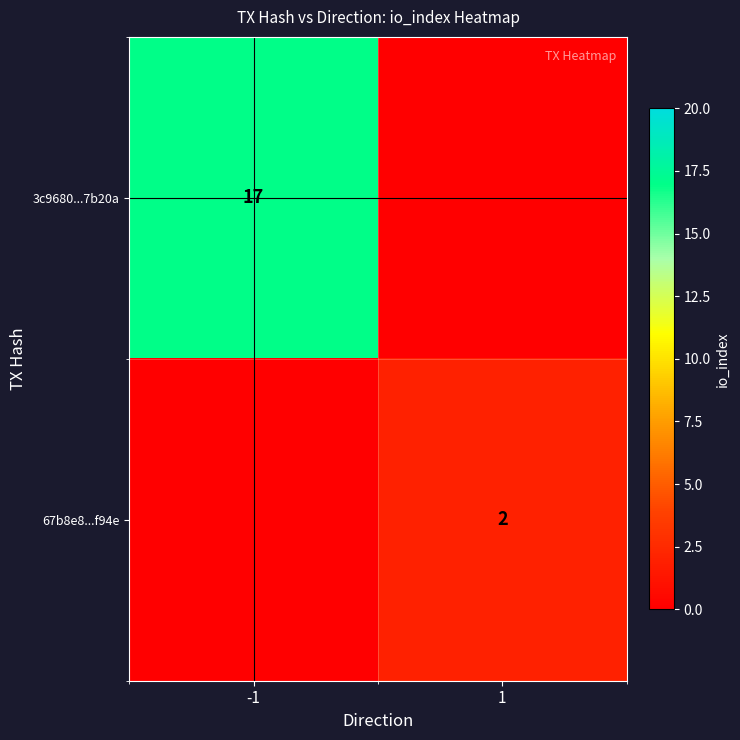

Is it true that 67b8e8...f94e equals 2 at 1?

True